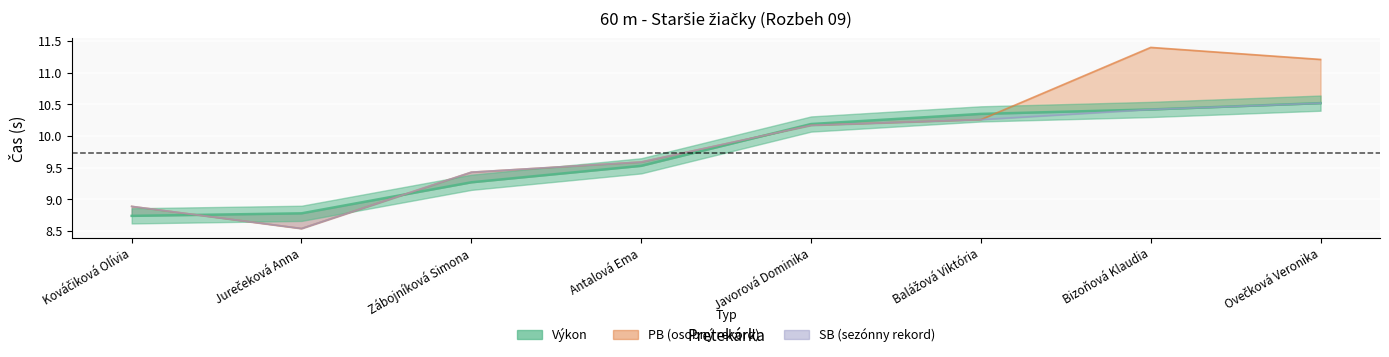

Reading left to right, transcribe all the data shown in this chart.

Výkon: Kováčiková Olívia=8.7	Jurečeková Anna=8.8	Zábojníková Simona=9.3	Antalová Ema=9.5	Javorová Dominika=10.2	Balážová Viktória=10.3	Bizoňová Klaudia=10.4	Ovečková Veronika=10.5
PB: Kováčiková Olívia=8.9	Jurečeková Anna=8.5	Zábojníková Simona=9.4	Antalová Ema=9.6	Javorová Dominika=10.2	Balážová Viktória=10.3	Bizoňová Klaudia=11.4	Ovečková Veronika=11.2
SB: Kováčiková Olívia=8.9	Jurečeková Anna=8.5	Zábojníková Simona=9.4	Antalová Ema=9.6	Javorová Dominika=10.2	Balážová Viktória=10.3	Bizoňová Klaudia=10.4	Ovečková Veronika=10.5